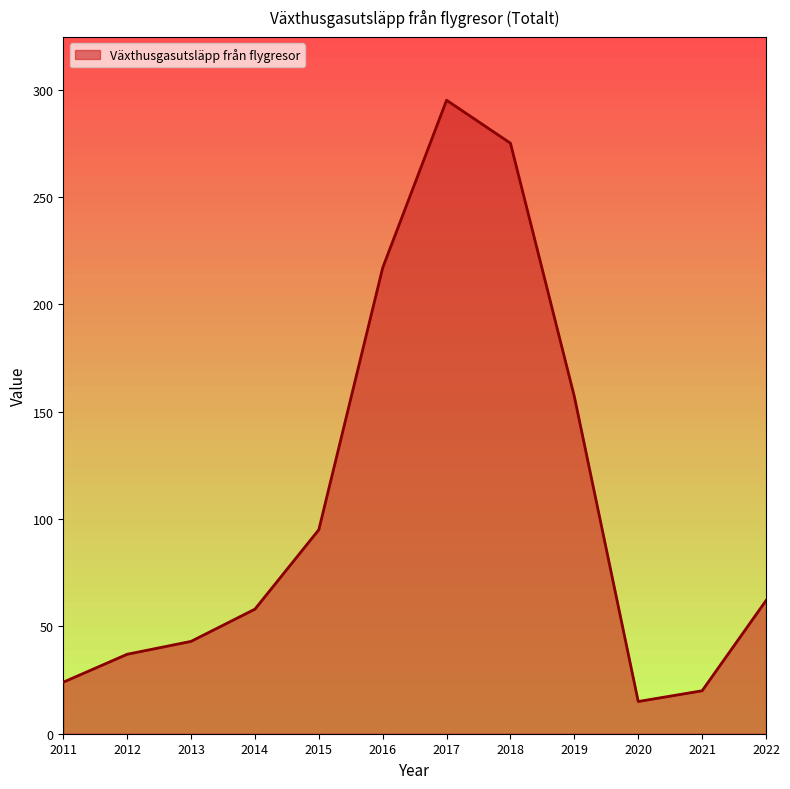

True or false: there are more than 2 points higher than both neighbors.

False